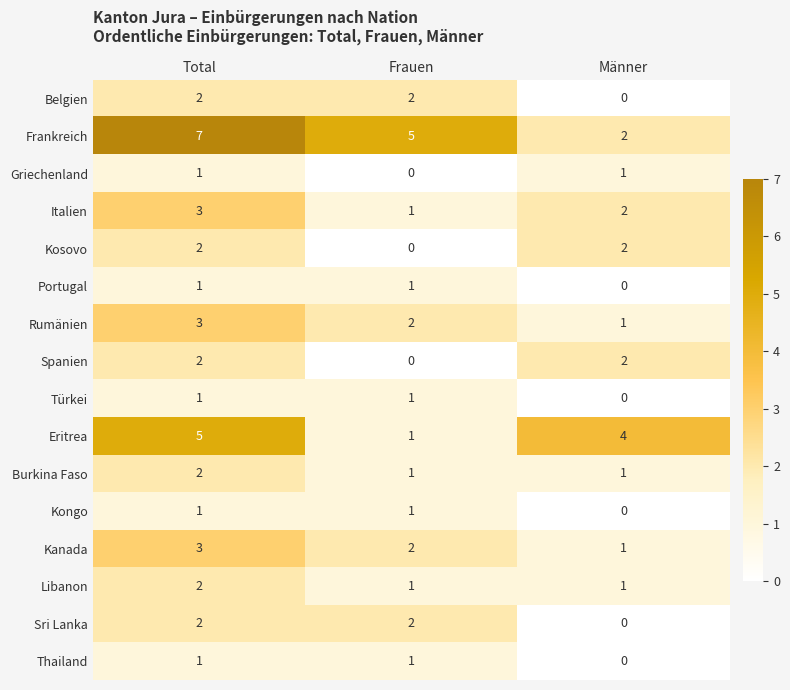

At which category is the sum across all series the highest?

Total